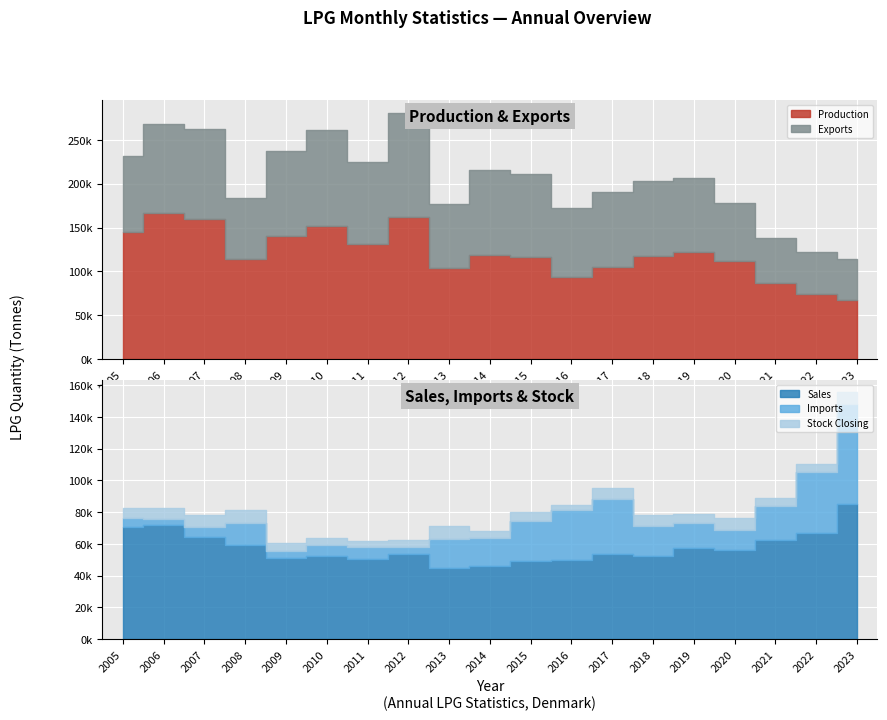

Is the value of Stock Closing at 2021 greater than the value of Sales at 2013?

No